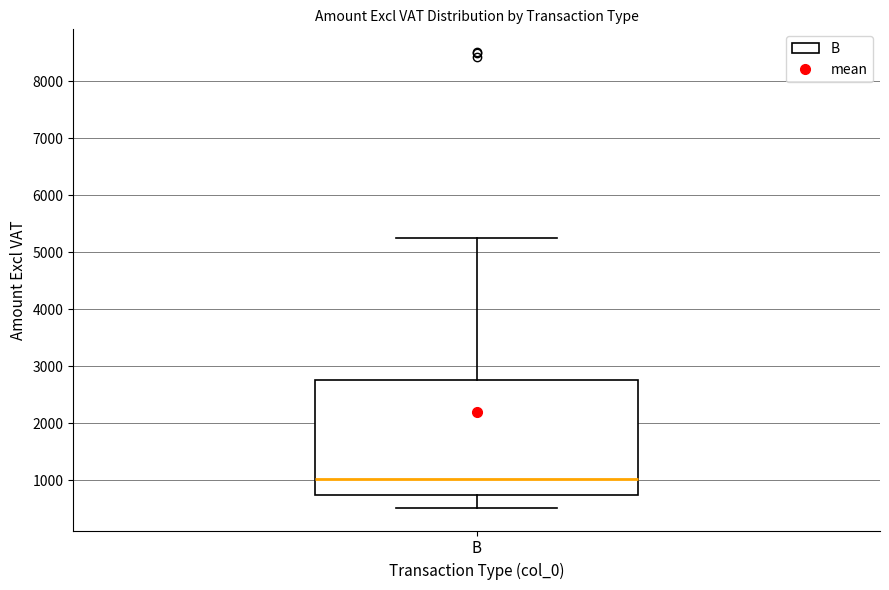

Read this box plot against the y-axis: the position of the median line, the range covered by the box, and the ends of both whiskers. The values are not printed on the chart, so give them approximately, as read against the axis.

median 1000, box 700 to 2800, whiskers 500 to 5300